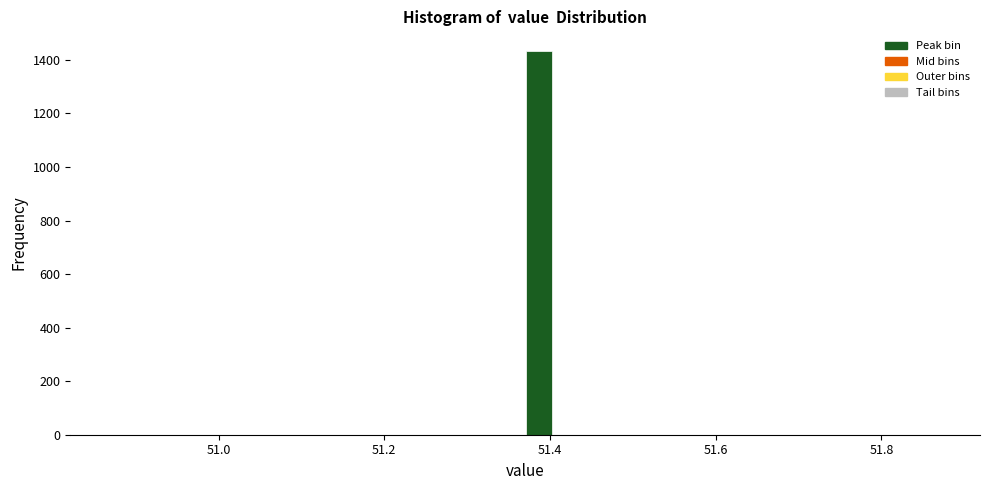

Read against the x-axis, roughly where is the centre of the tallest bar?

51.38